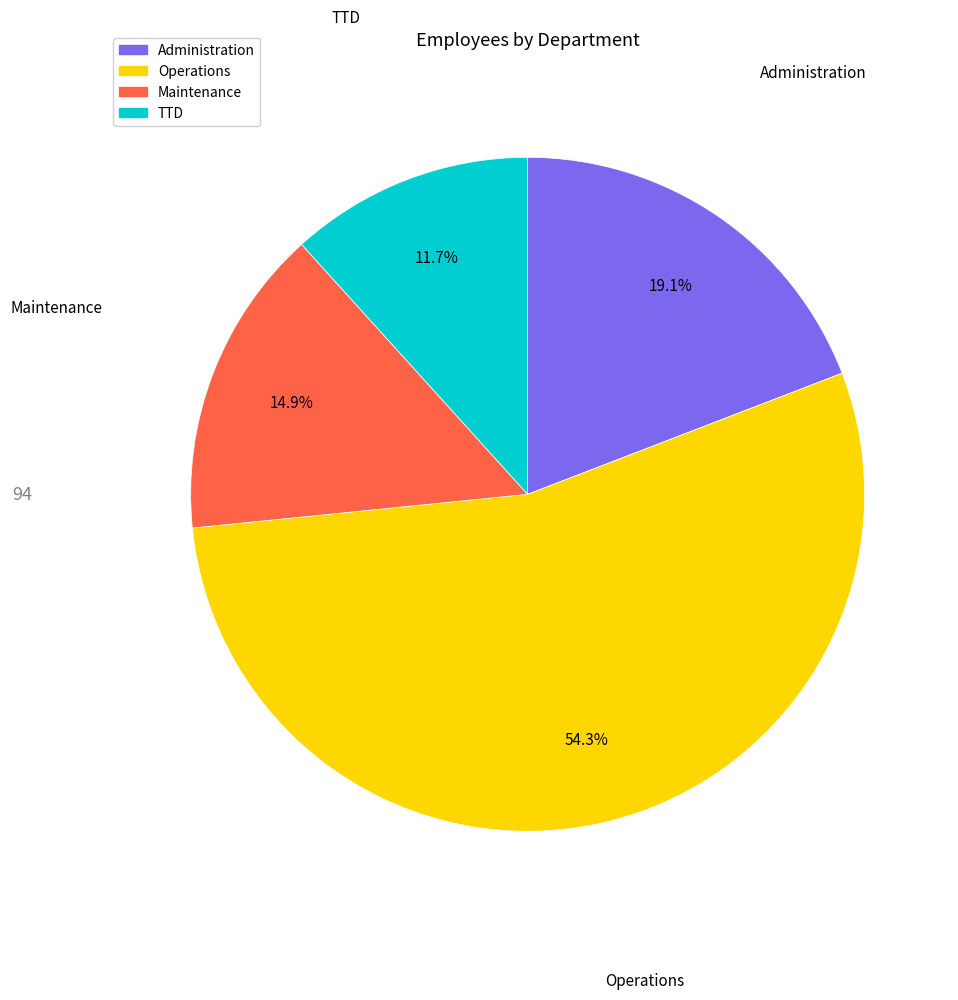

How many segments does this pie chart have?

4